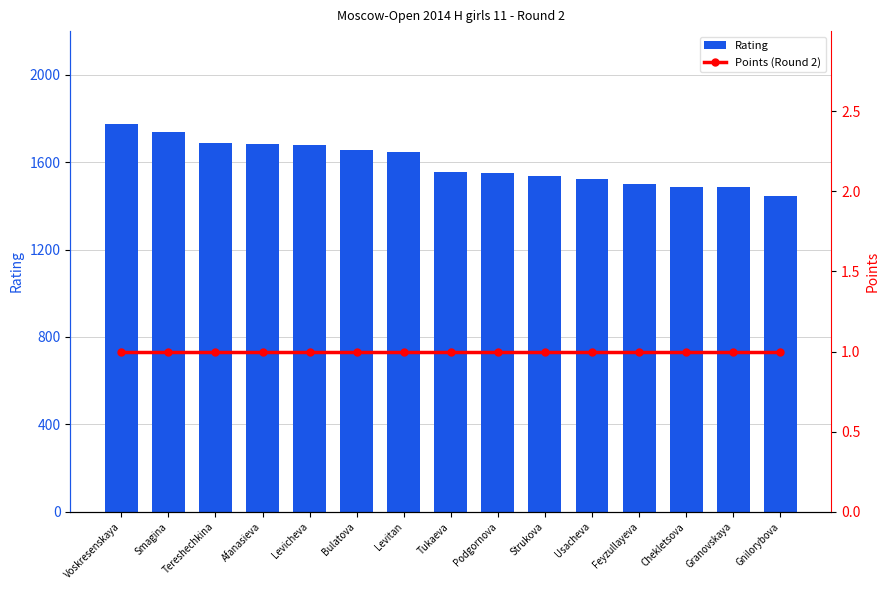

Is the value of Points (Round 2) at Smagina greater than the value of Rating at Afanasieva?

No